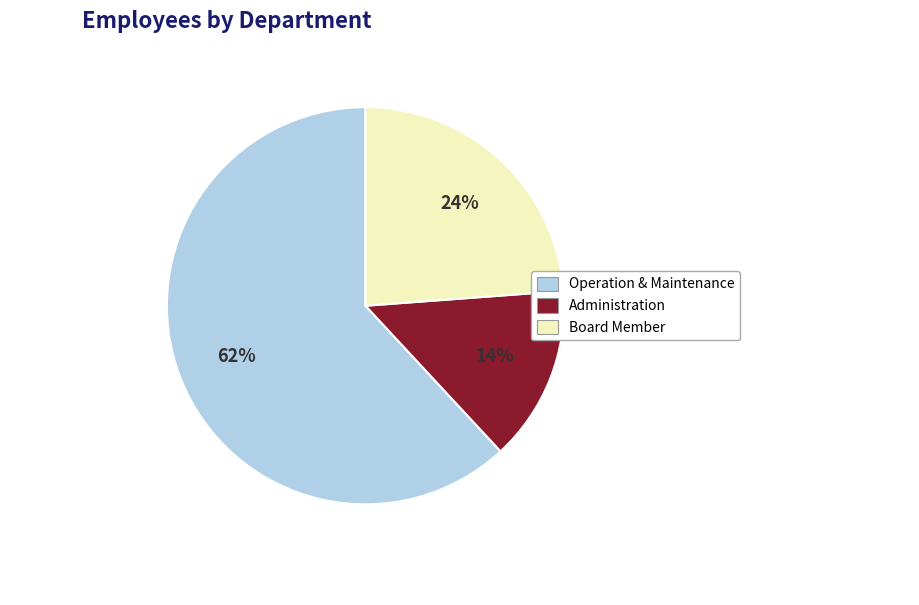

How many slices are in this pie chart?

3